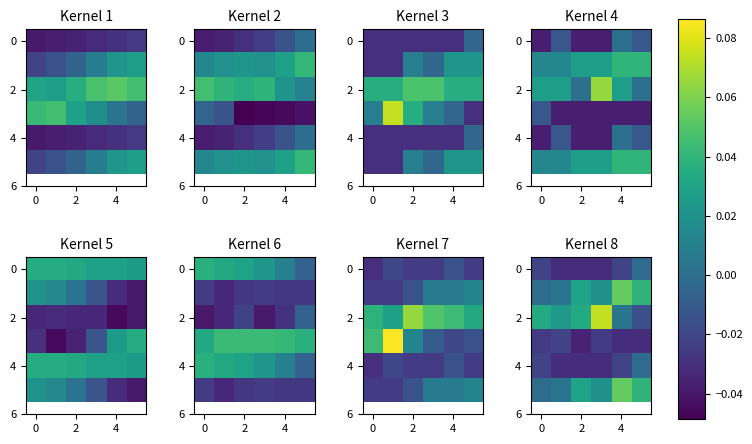

Which has a higher value, 5 or 0?

5